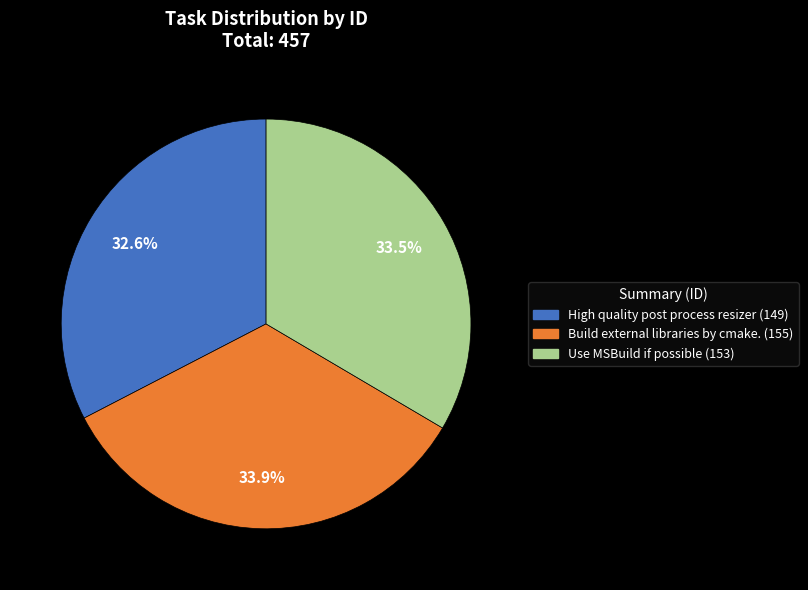

To the nearest percent, what is the difference between the Build external libraries by cmake. and High quality post process resizer slice percentages?

1%